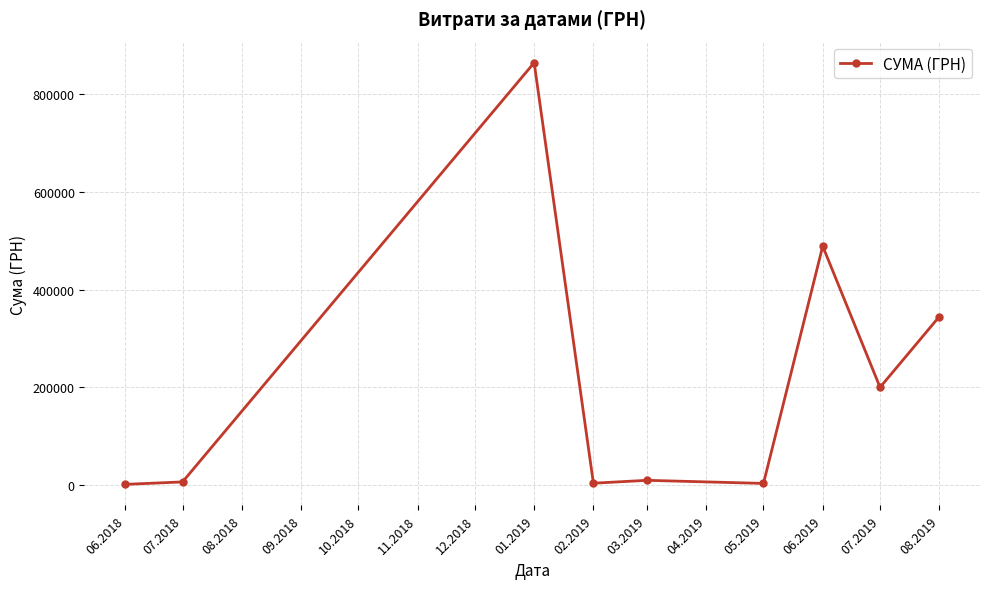

Where is the first local maximum?

01.2019